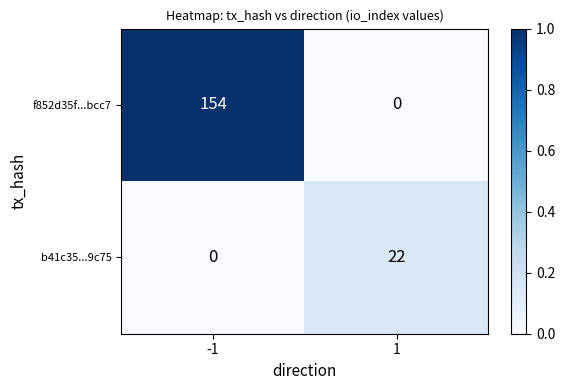

What is the total value across all series at -1?

154